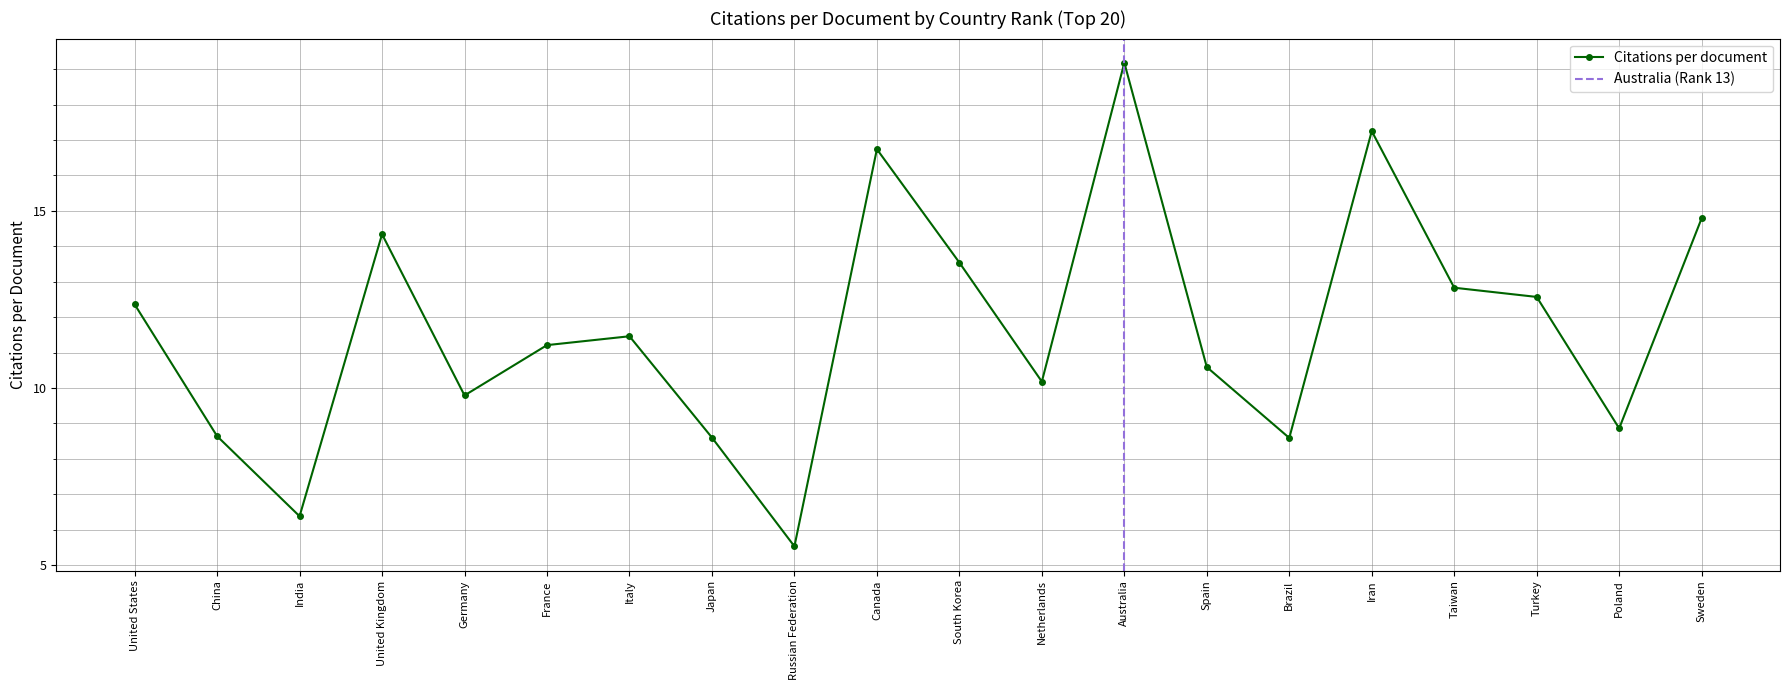

The value of Citations per document at Taiwan is 12.8. True or false?

True